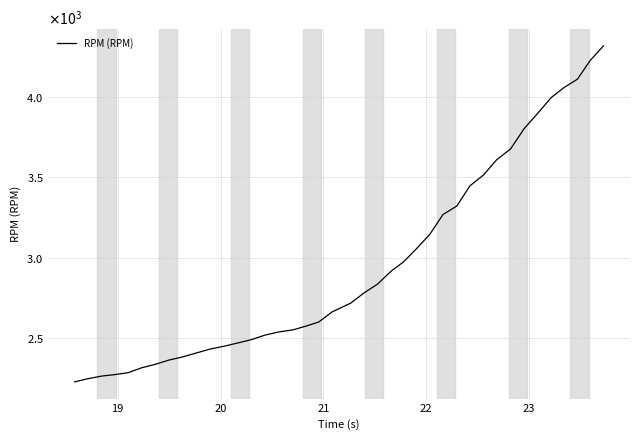

Does the chart display data point markers on the line(s)?

No